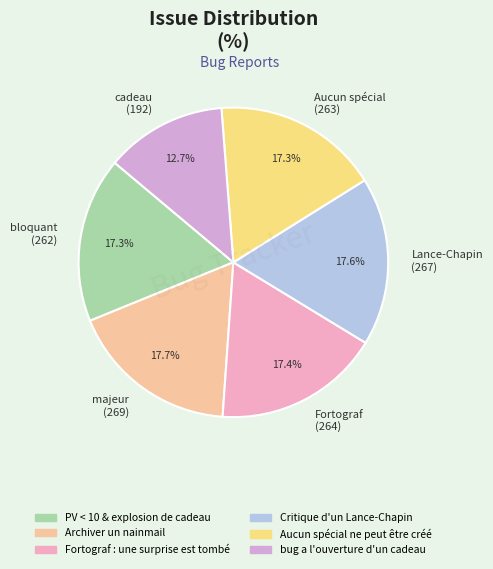

Which slice is the smallest?

cadeau (192)